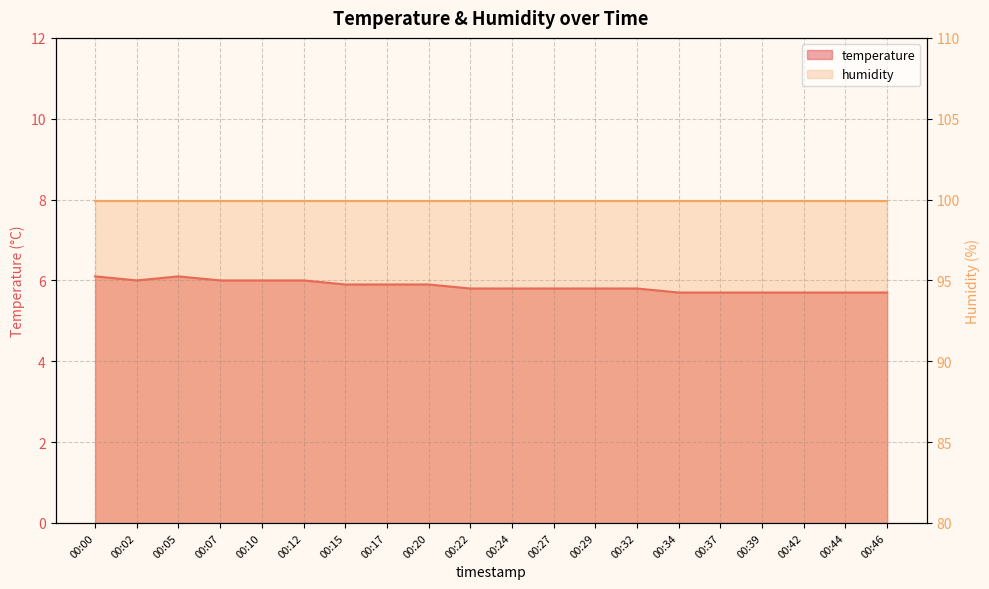

What is the minimum value shown in the chart?

5.7